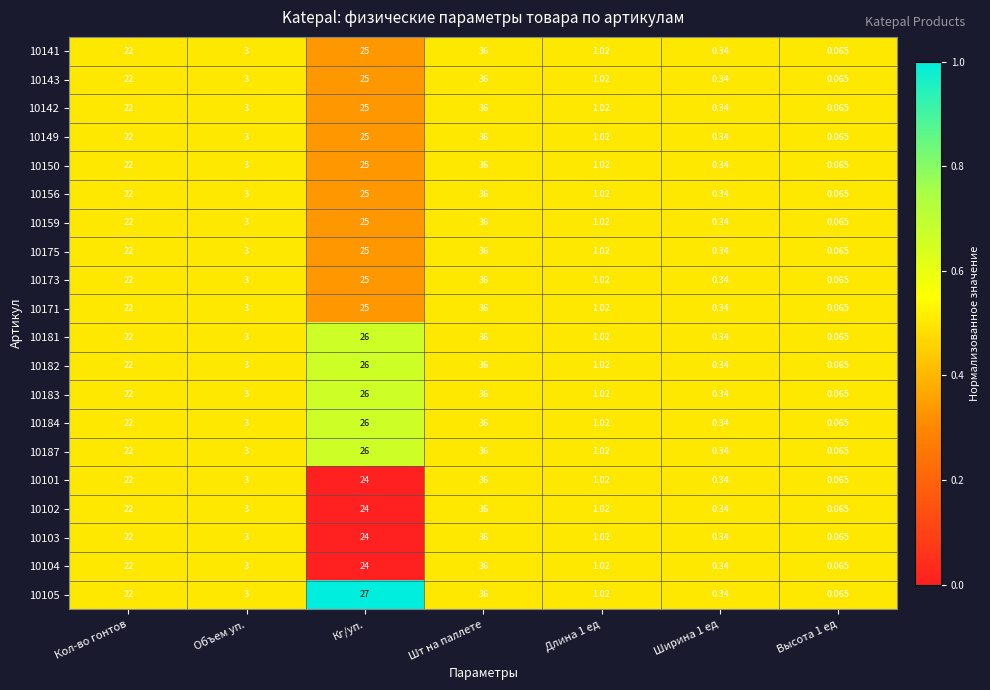

At which label does 10171 first exceed 3?

Кол-во гонтов